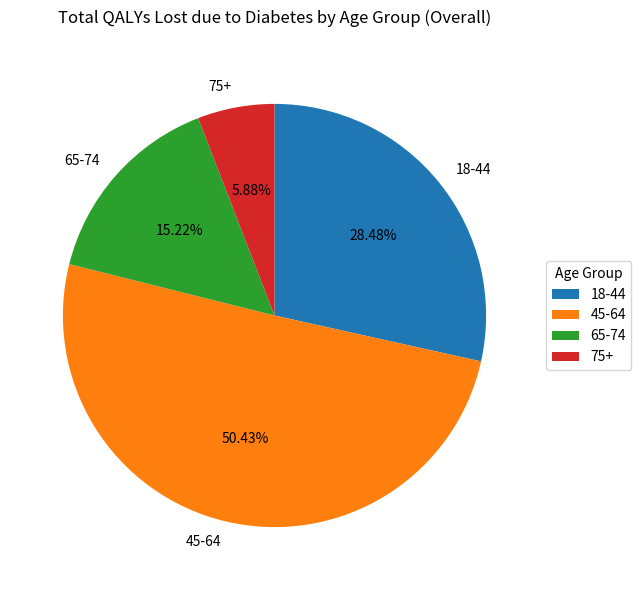

What percentage do 65-74 and 45-64 together represent?

65.6%